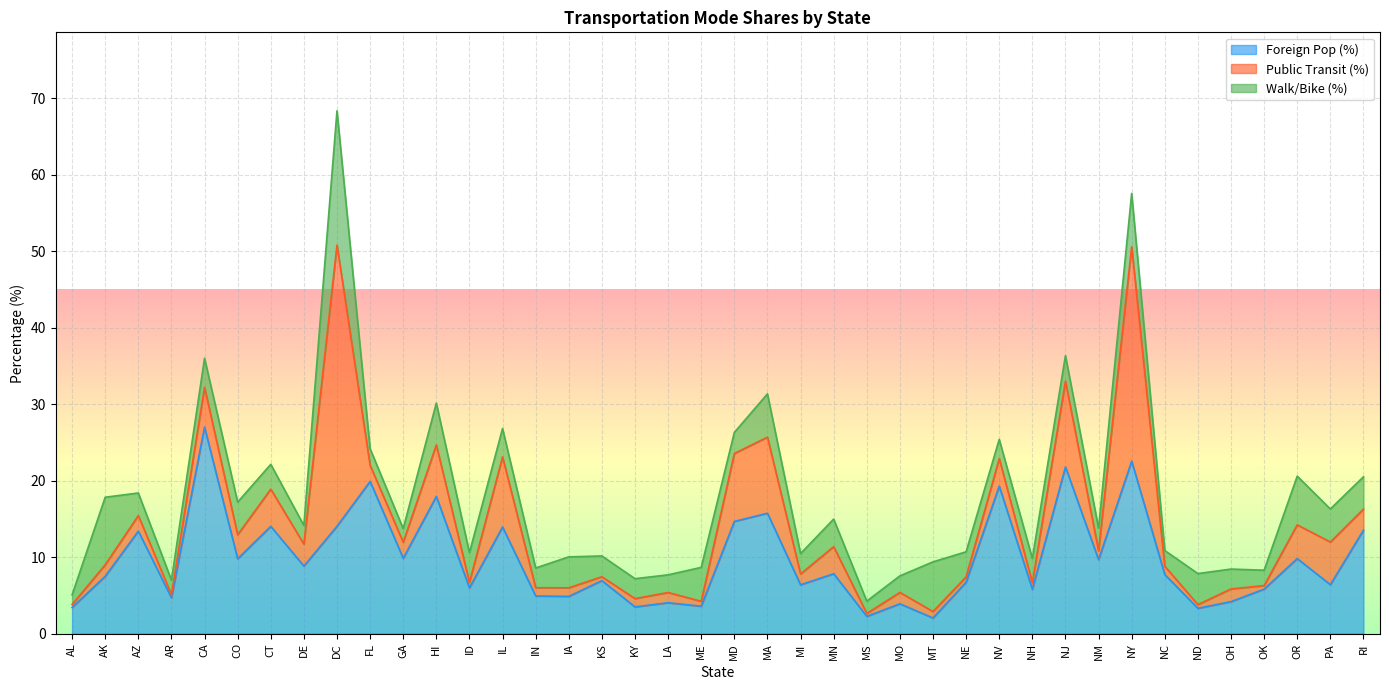

Reading left to right, what are all the values shown in this chart?

D_ForeignPop: 3.4	7.5	13.4	4.7	27.0	9.8	14.0	8.8	14.0	19.9	9.8	17.9	6.0	13.9	4.9	4.9	6.9	3.5	4.0	3.6	14.7	15.7	6.4	7.8	2.3	3.9	2.0	6.7	19.3	5.8	21.8	9.7	22.6	7.7	3.3	4.2	5.8	9.8	6.4	13.5
PSE54_PublicTrans: 0.4	1.5	2.0	0.4	5.2	3.1	4.9	2.9	36.8	2.1	2.1	6.7	0.7	9.2	1.1	1.1	0.5	1.1	1.3	0.6	8.9	9.9	1.4	3.5	0.4	1.5	0.8	0.7	3.6	0.9	11.2	1.2	28.0	1.1	0.5	1.7	0.5	4.4	5.6	2.8
PSE54b_WalkBike: 1.3	8.8	3.0	1.9	3.8	4.3	3.2	2.4	17.6	2.2	1.8	5.5	3.9	3.7	2.6	4.0	2.7	2.6	2.3	4.4	2.8	5.7	2.7	3.6	1.6	2.2	6.5	3.3	2.5	3.2	3.4	2.9	7.0	2.1	4.1	2.6	2.0	6.4	4.3	4.2